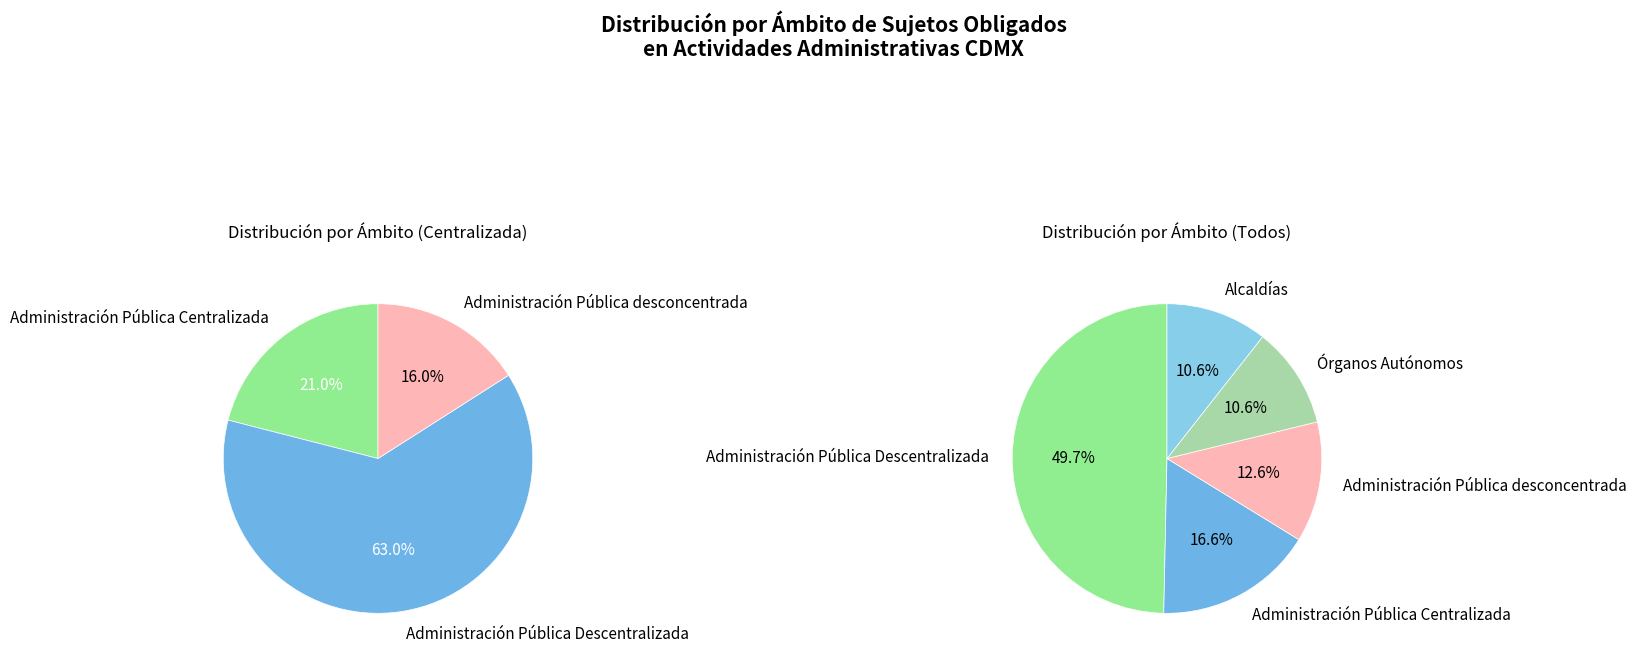

Rank the categories by value from lowest to highest.

Órganos Autónomos, Alcaldías, Administración Pública desconcentrada, Administración Pública Centralizada, Administración Pública Descentralizada